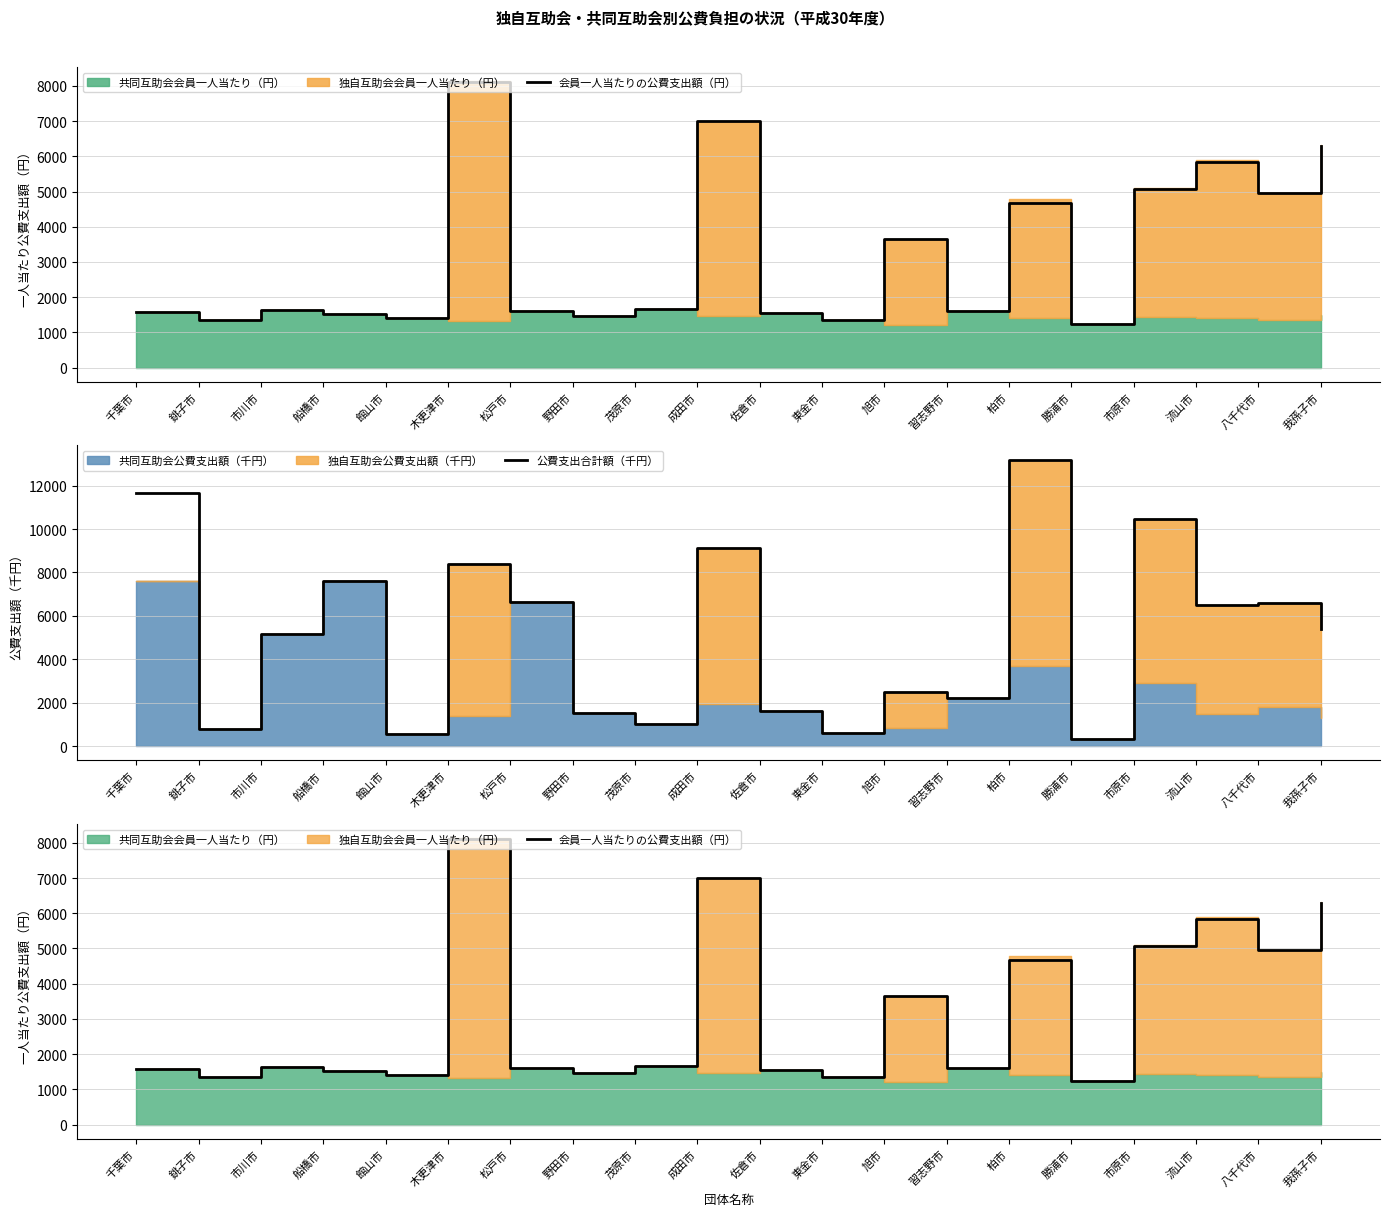

What is the value of the 公費支出合計額（千円） point at the 9th from the left?

1024.0